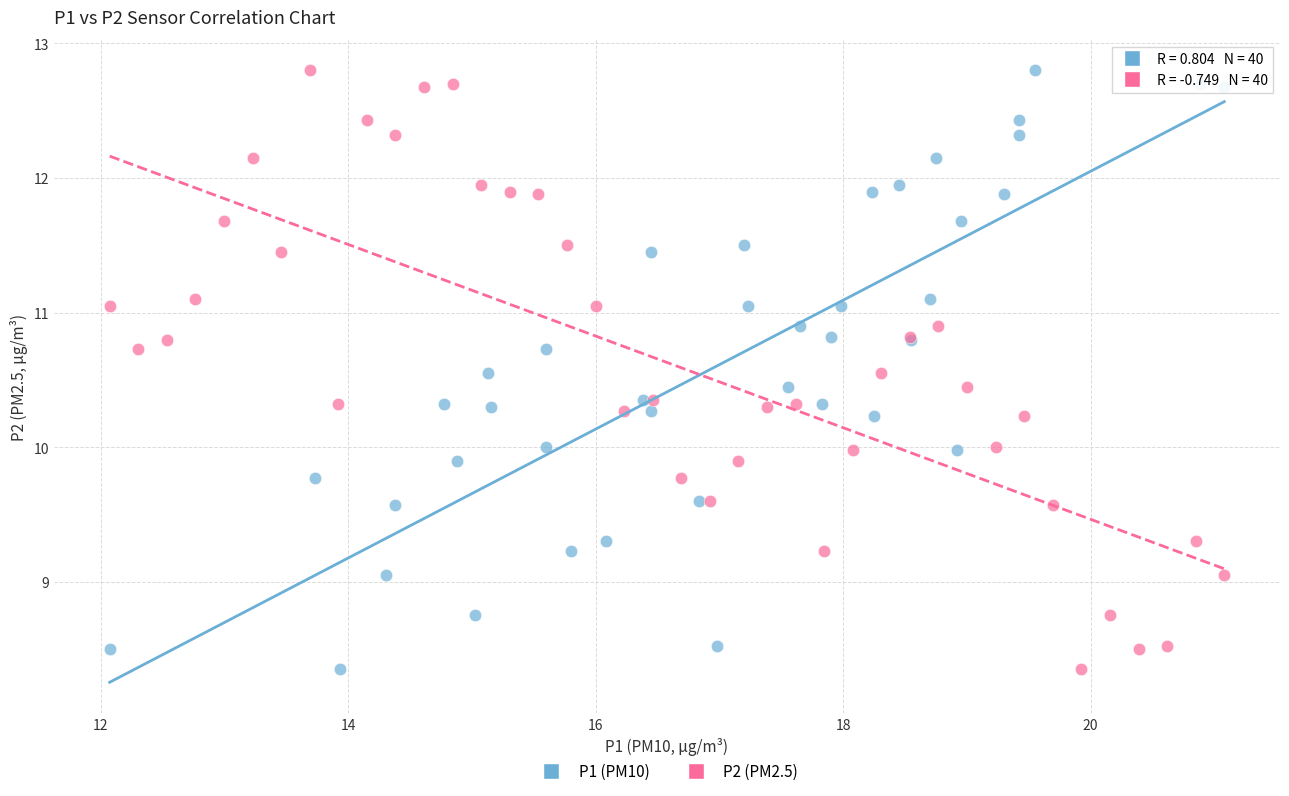

What are all the series names shown in the legend?

P1 (PM10), P2 (PM2.5)